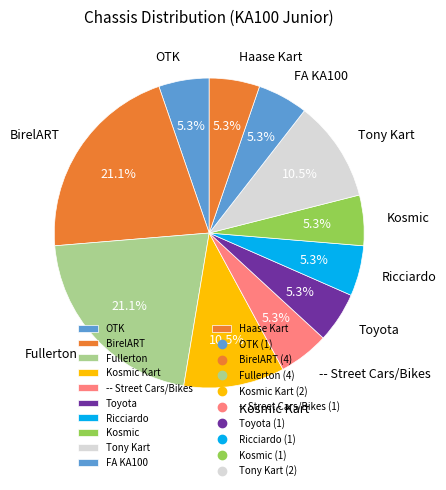

Count the number of slices in the pie.

11